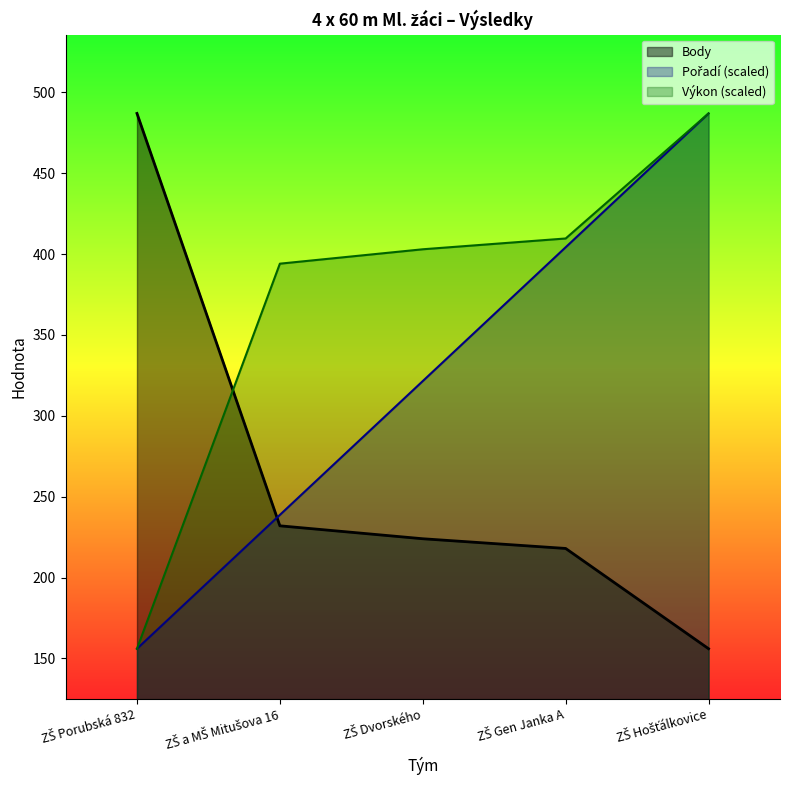

What is the difference between the Body values at ZŠ a MŠ Mitušova 16 and ZŠ Gen Janka A?

14.0